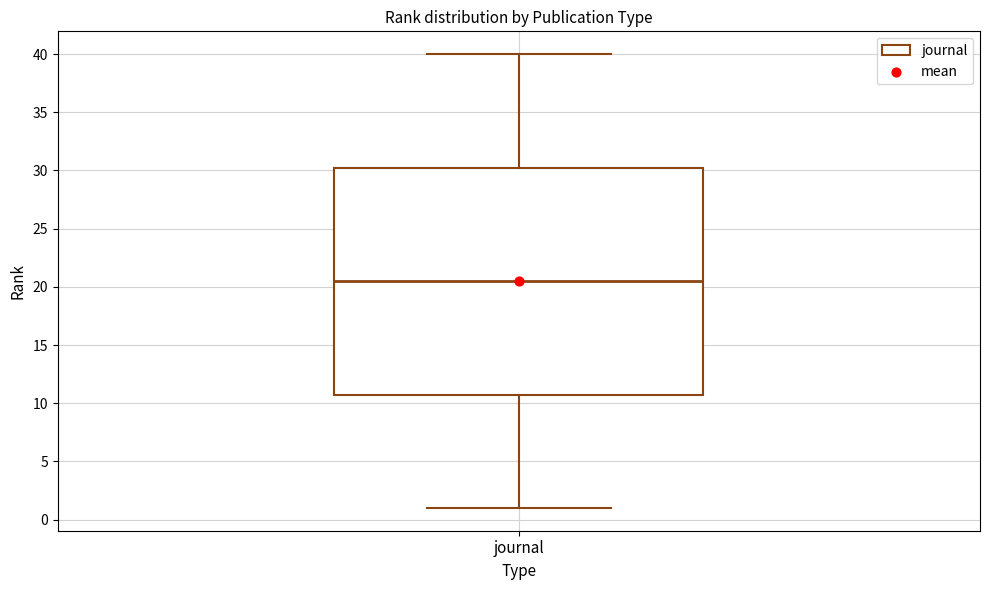

Where does the lower whisker of the box for journal end on the y-axis? The values are not printed on the chart, so give them approximately, as read against the axis.

1.0